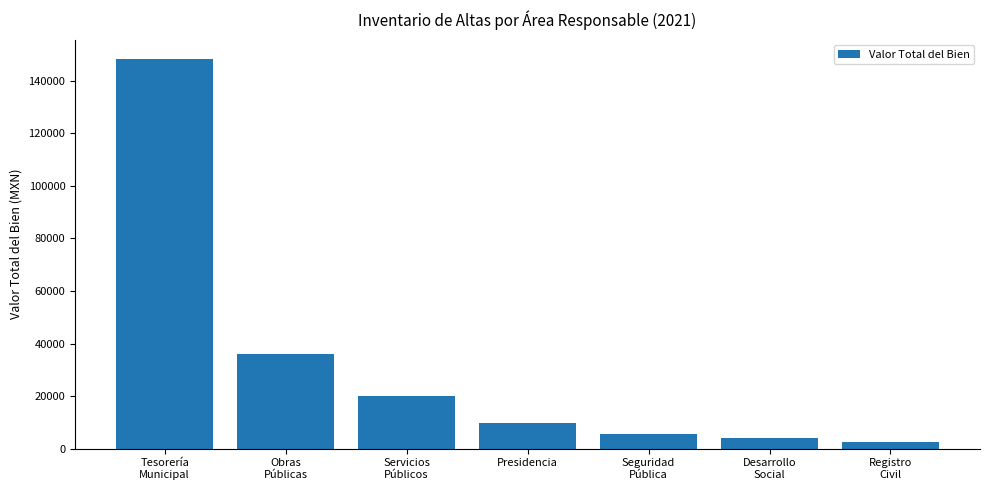

Where is the data nearest to the value 75475?

Obras
Públicas